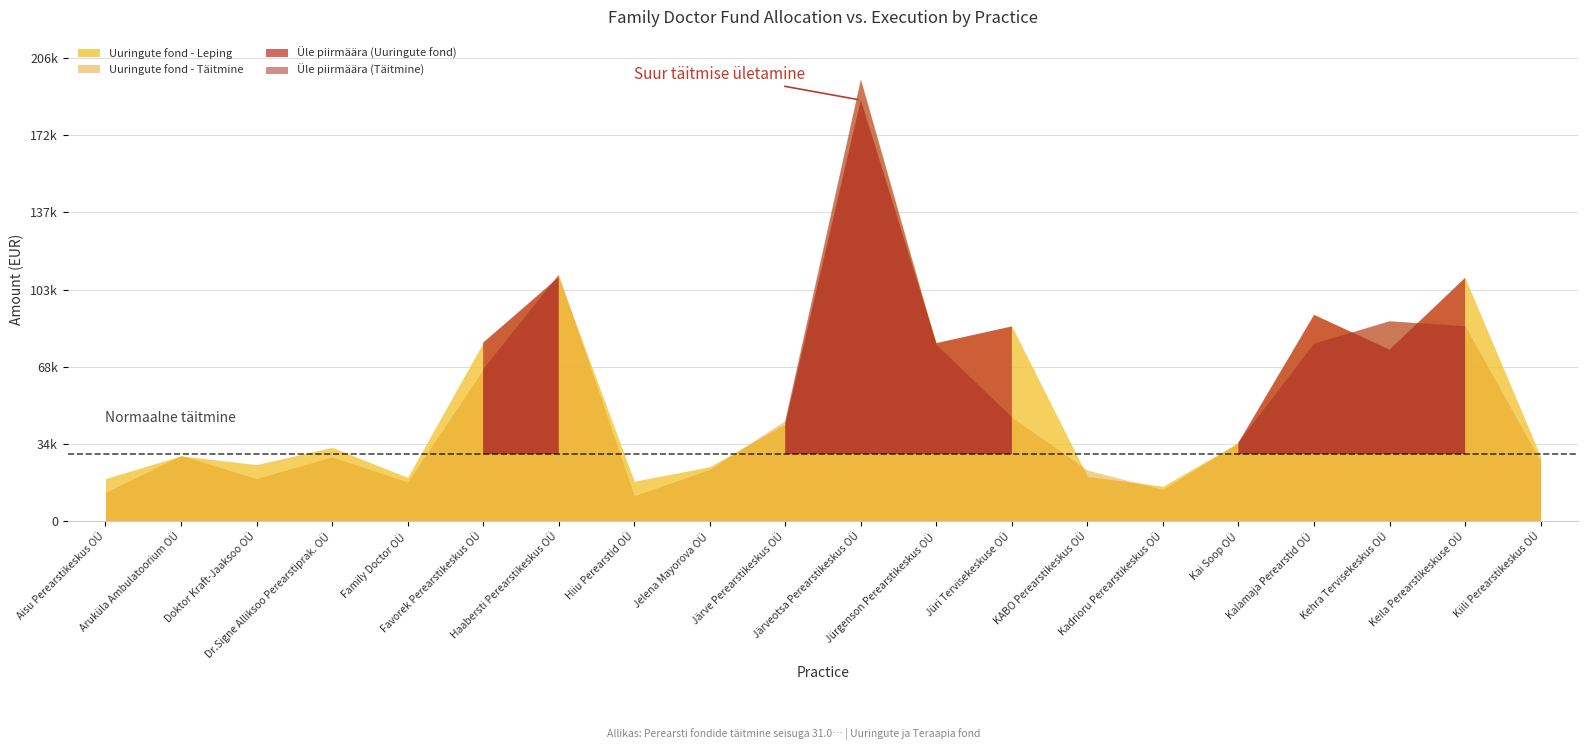

True or false: Teraapia fond - Leping and Uuringute fond - Leping intersect in this chart.

False